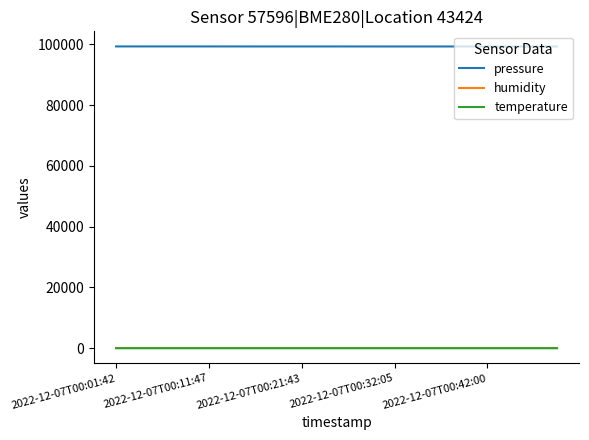

What is the minimum value for pressure?

99309.8